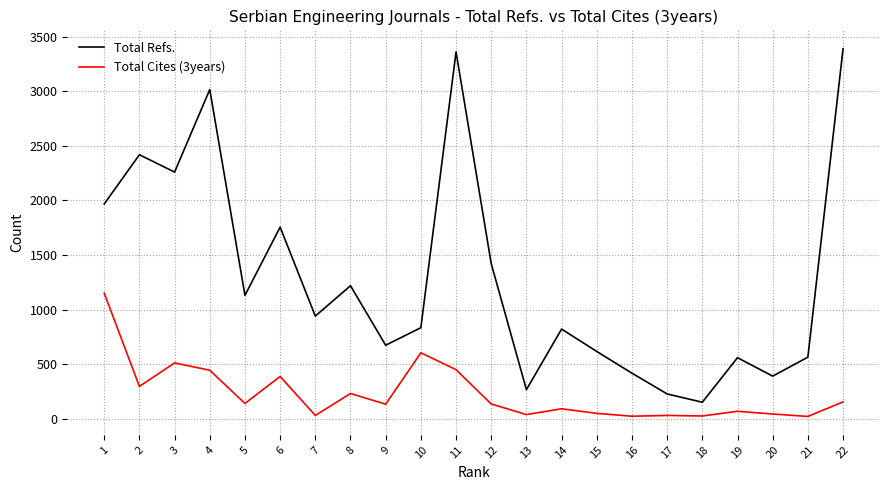

What is the difference between the highest and lowest values at 2?

2122